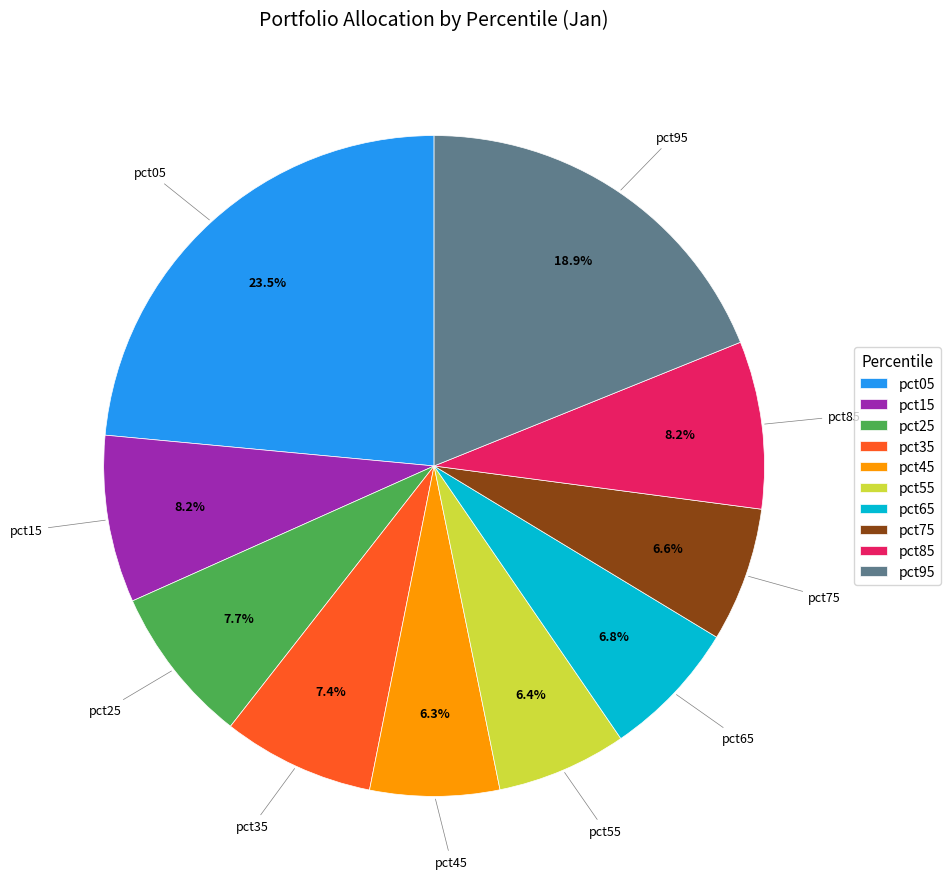

Count the number of slices in the pie.

10